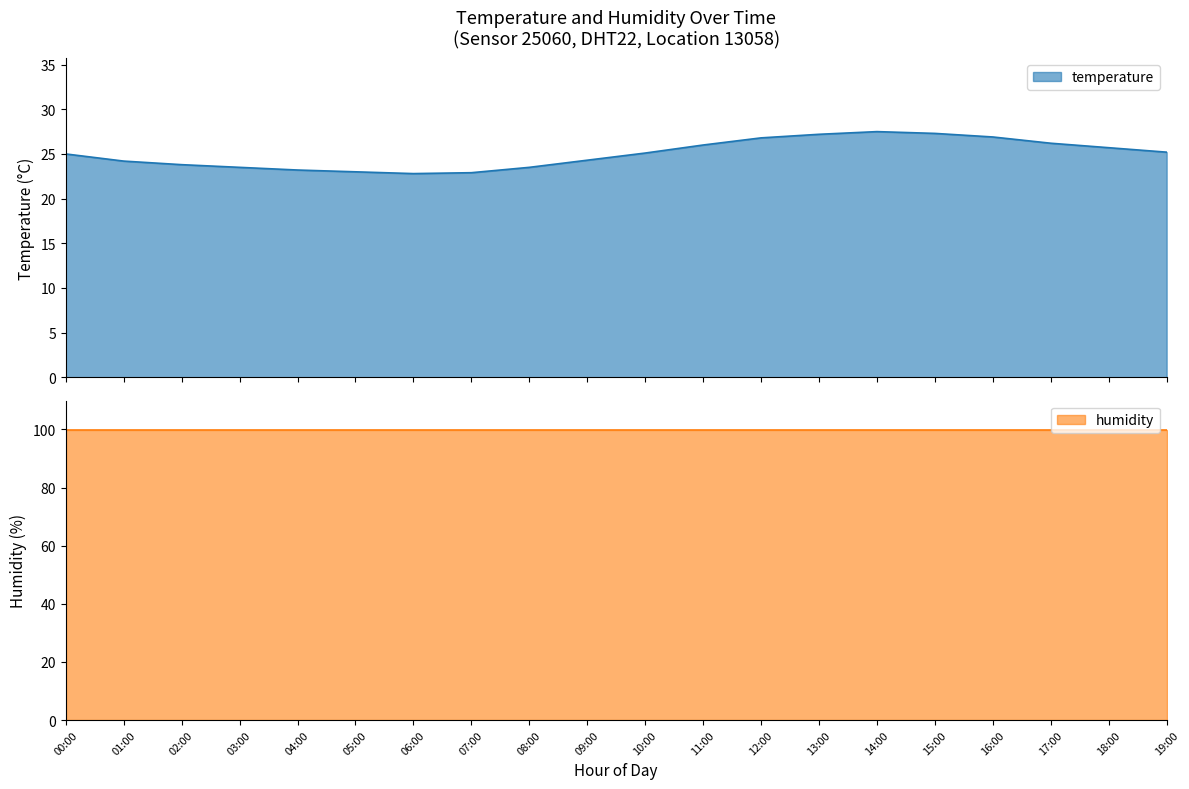

What is the sum of all values?

500.1